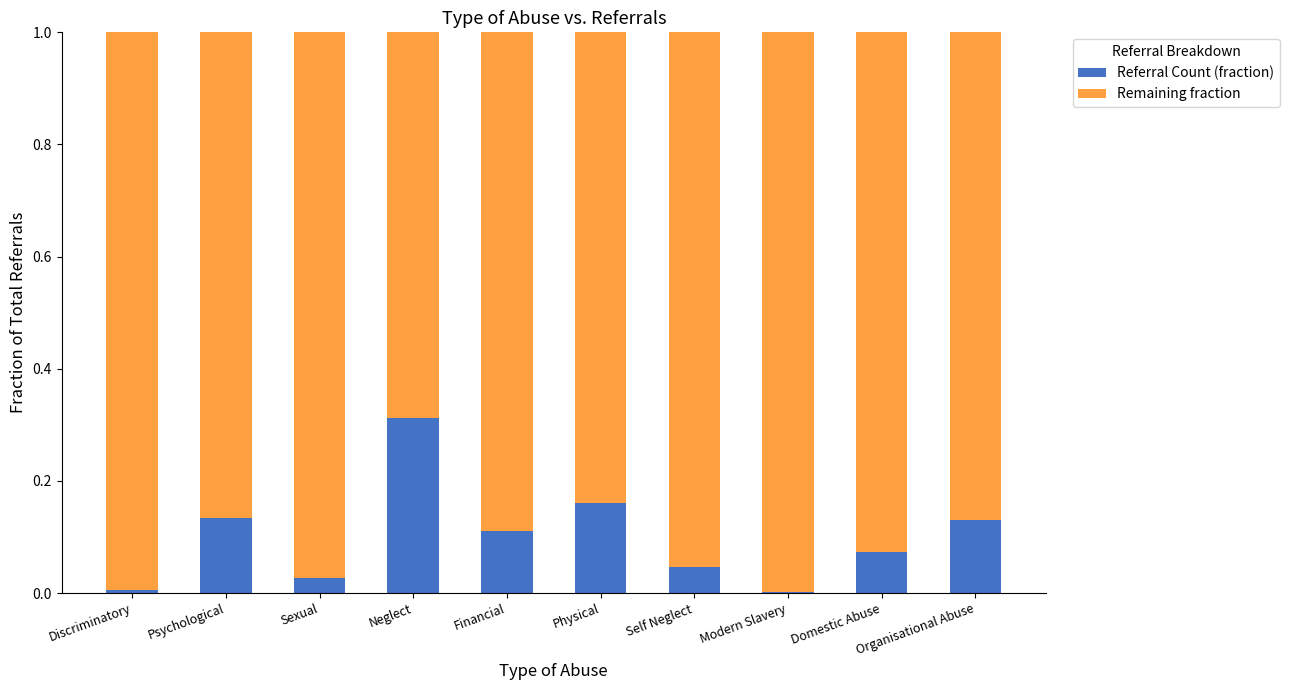

The Referral Count (fraction) series shows 0.5 at Neglect. True or false?

False